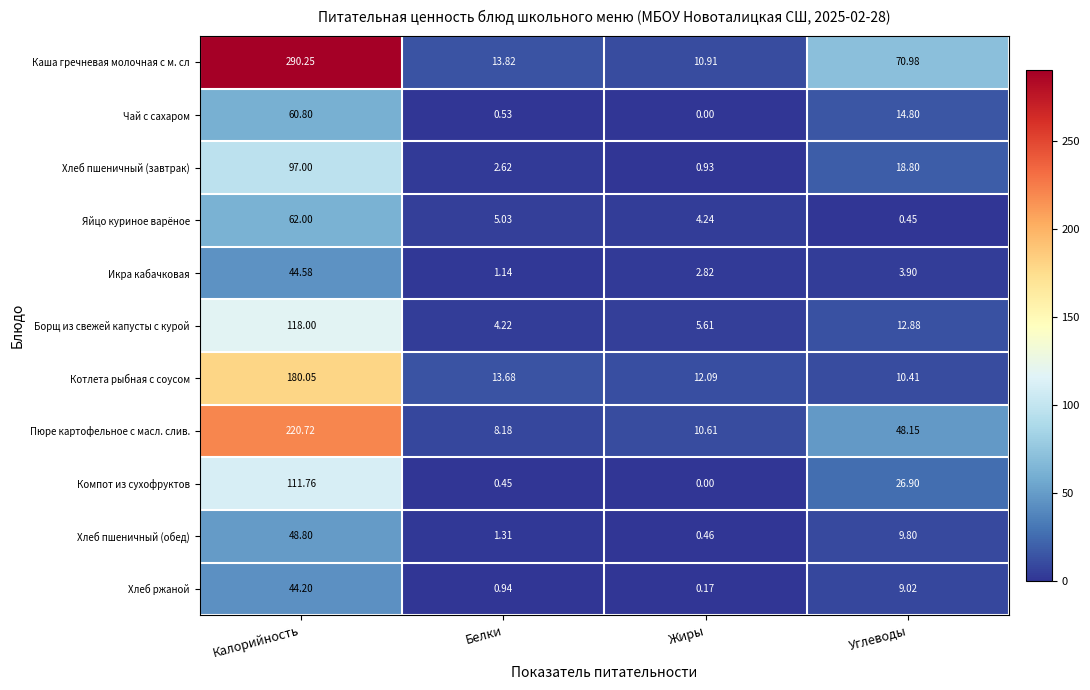

Which category has the lowest value across all series?

Жиры